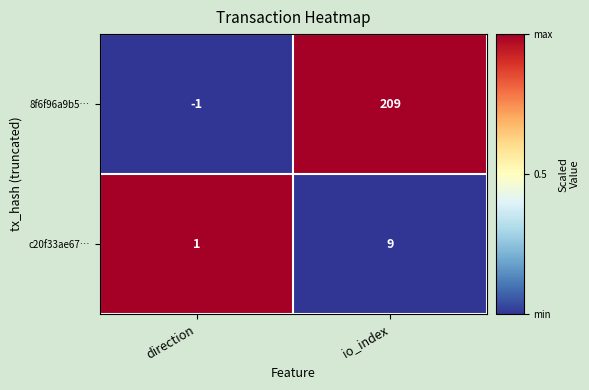

Reading left to right, transcribe all the data shown in this chart.

8f6f96a9b5…: direction=-1	io_index=209
c20f33ae67…: direction=1	io_index=9